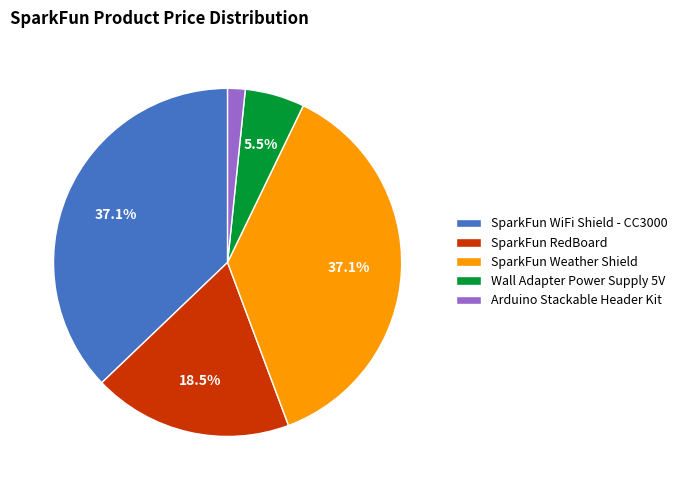

What percentage do SparkFun WiFi Shield - CC3000 and SparkFun Weather Shield together represent?

74.3%